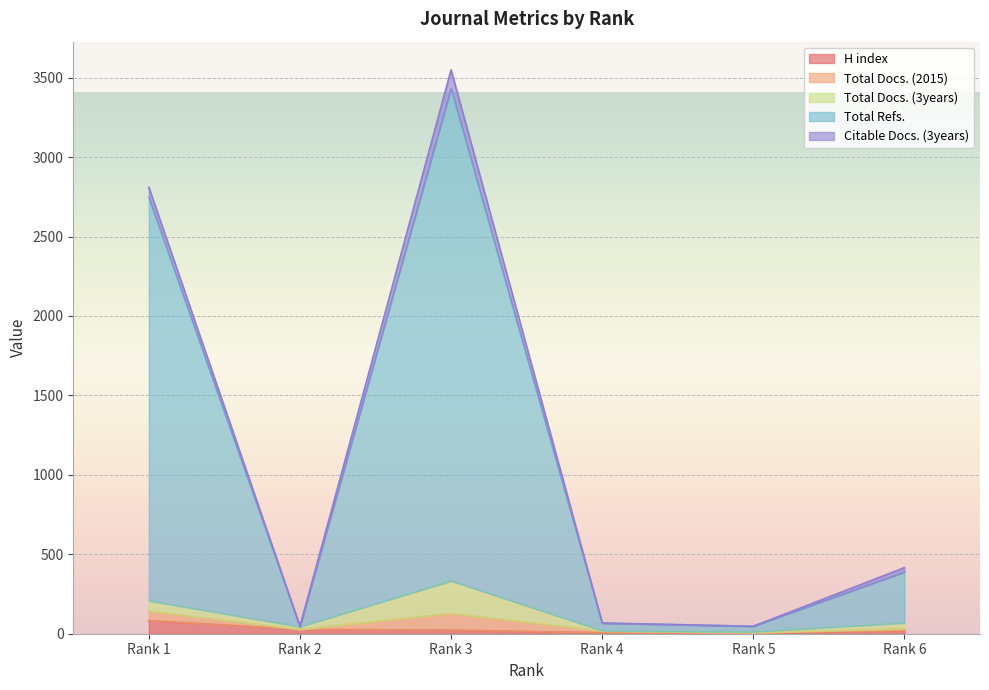

Where does the Total Docs. (2015) series first go above 68?

Rank 1